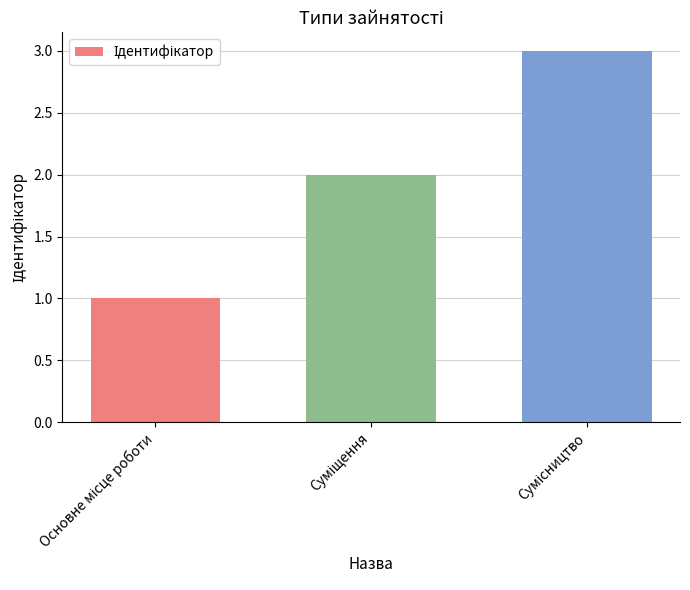

What is the greatest value displayed?

3